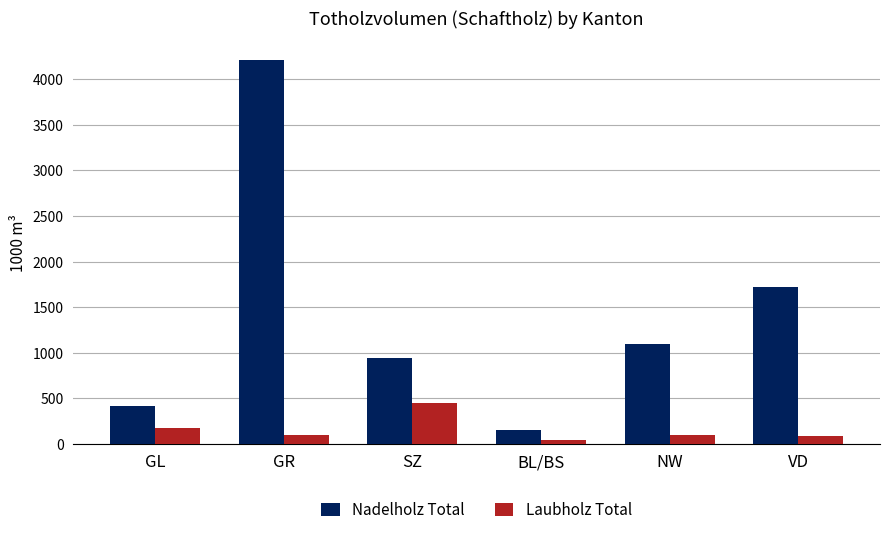

What is the label of the 1st bar from the left?

GL